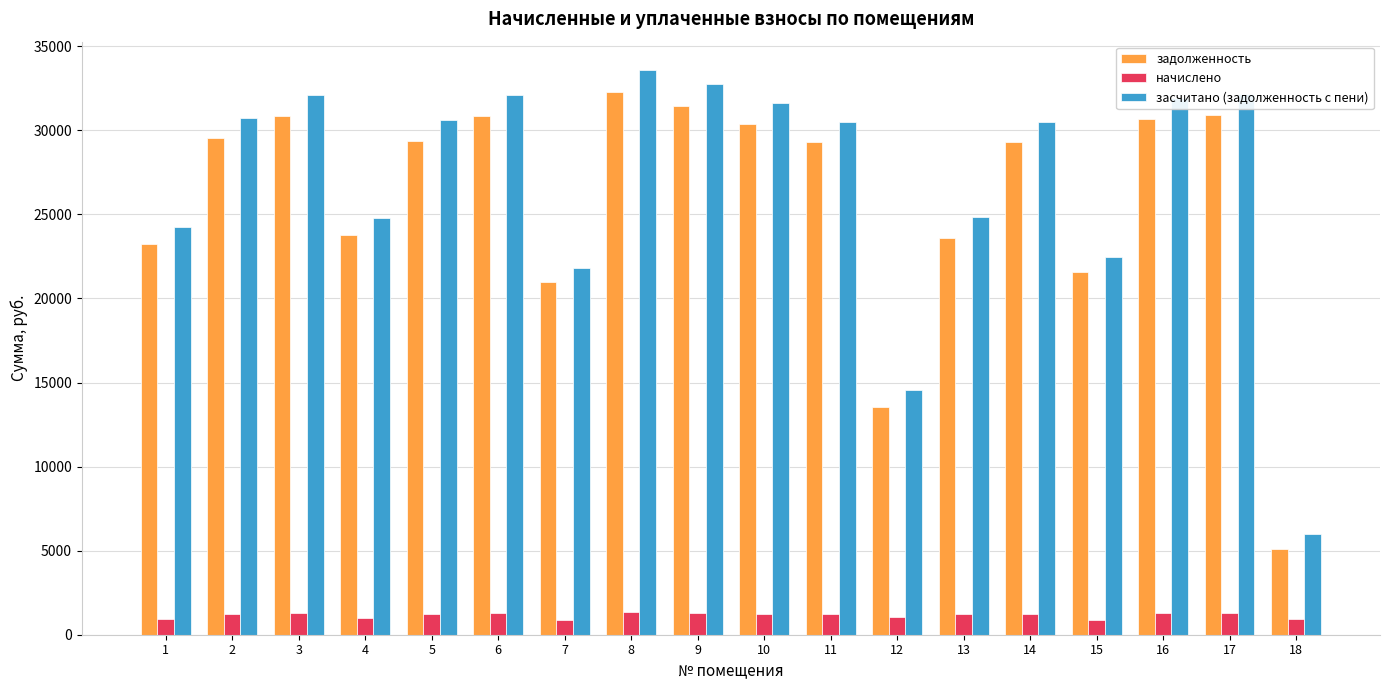

List the series in order of their peak value, lowest first.

начислено, задолженность, засчитано (задолженность с пени)